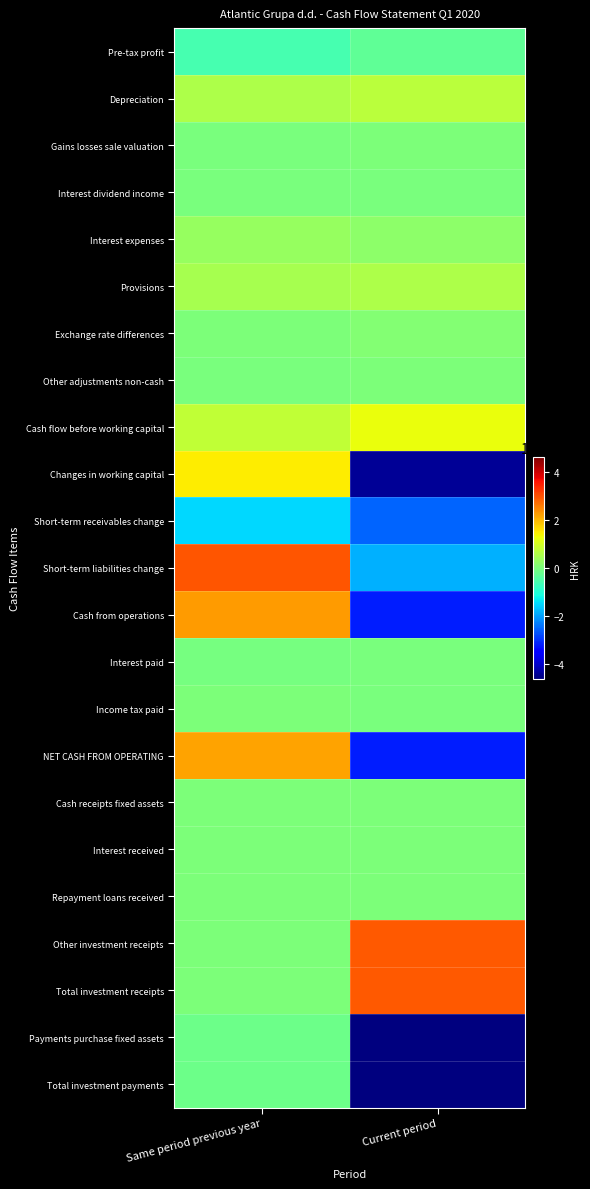

What is the difference between the highest and lowest values at Current period?

75426891